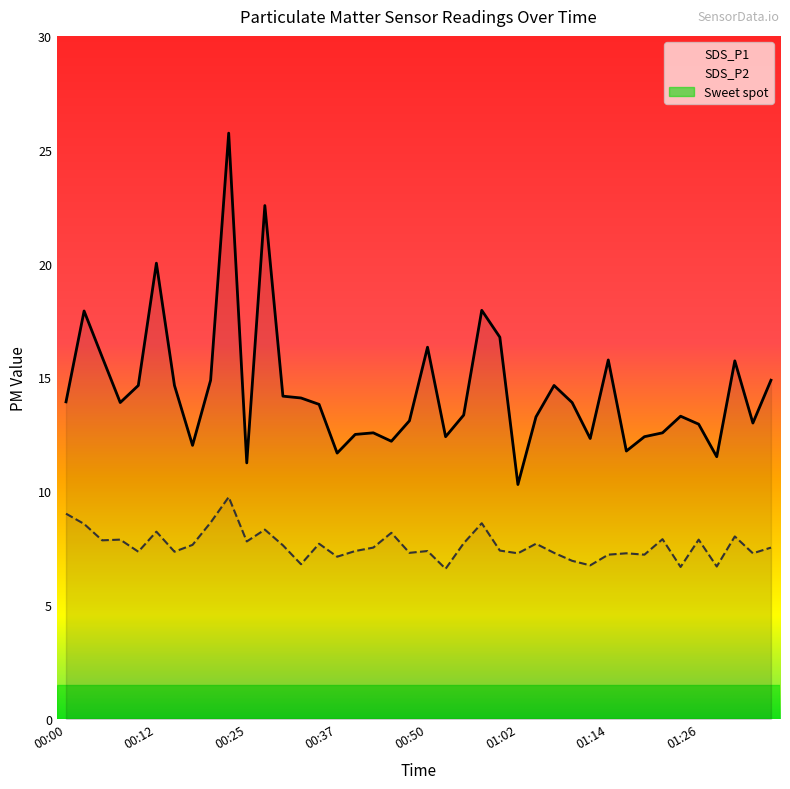

What is the smallest value displayed?

6.6